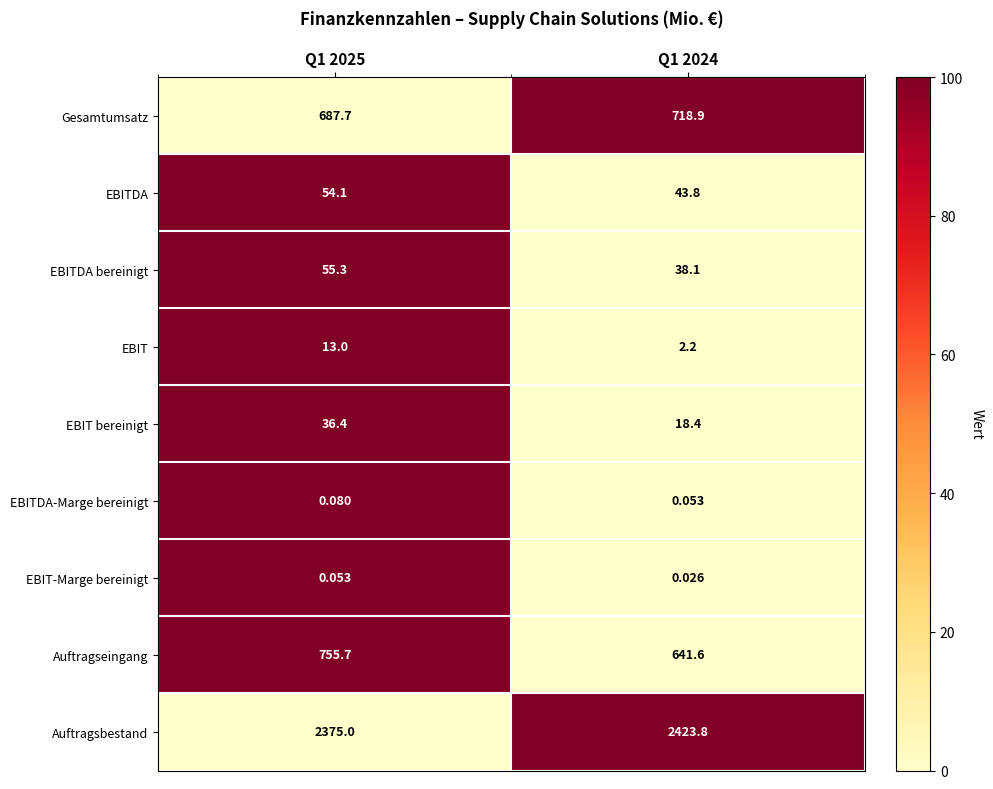

Which series has the widest spread of values?

Auftragseingang